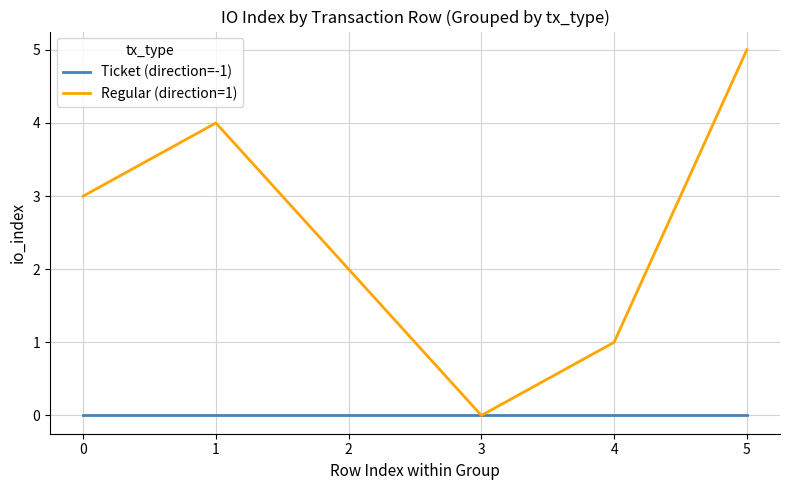

Which series has the widest spread of values?

Regular (direction=1)